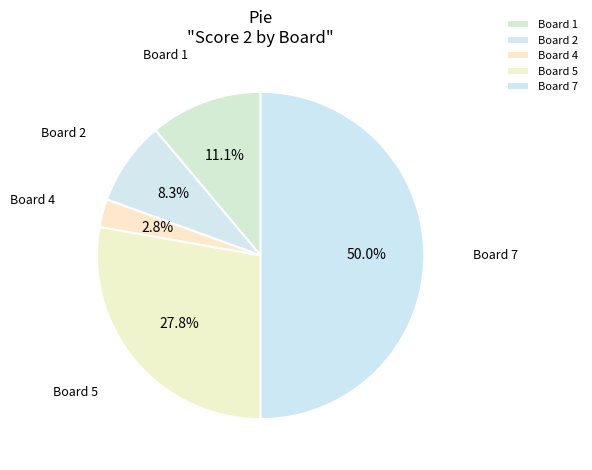

True or false: Board 2 accounts for 8% of the total.

True